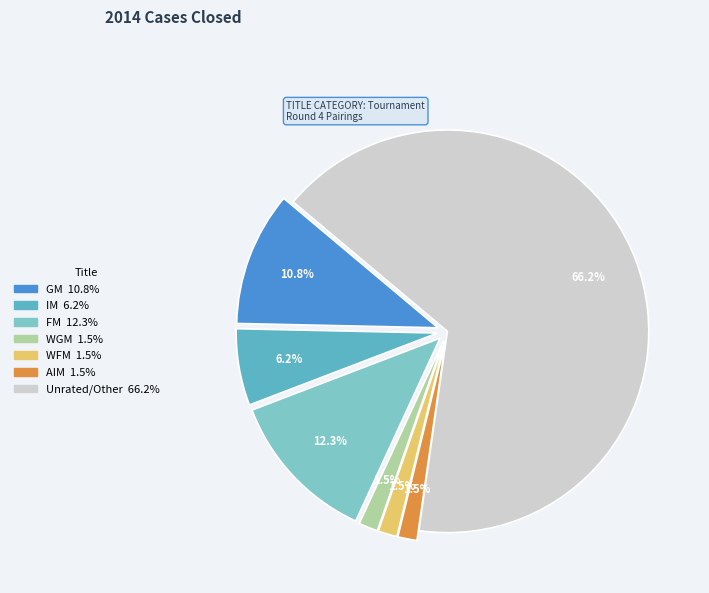

The GM slice represents 1% of the pie. True or false?

False